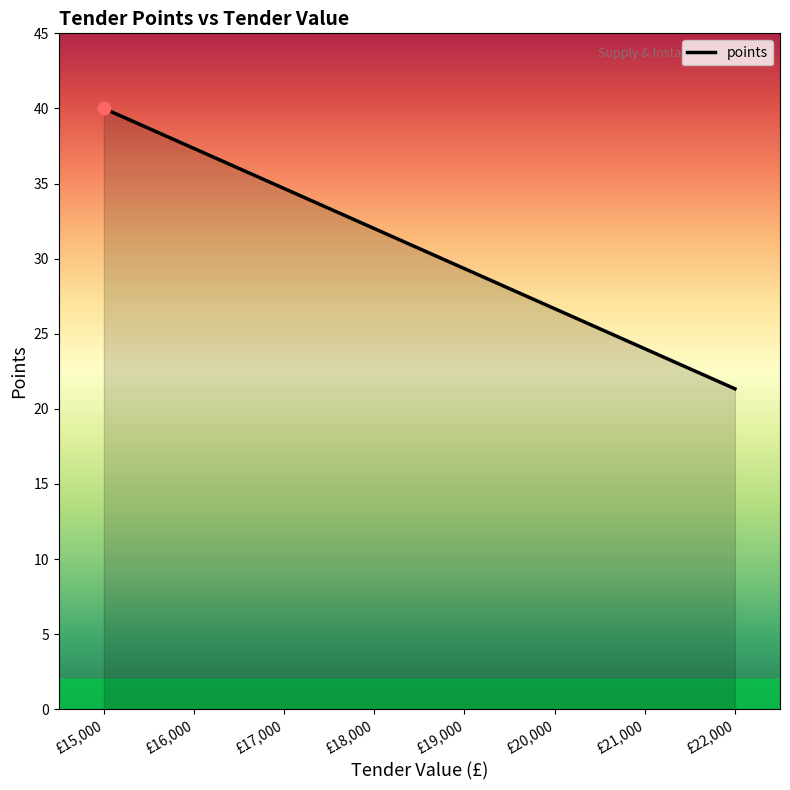

What is the ratio of the value at £17,000 to the value at £19,000?

1.2